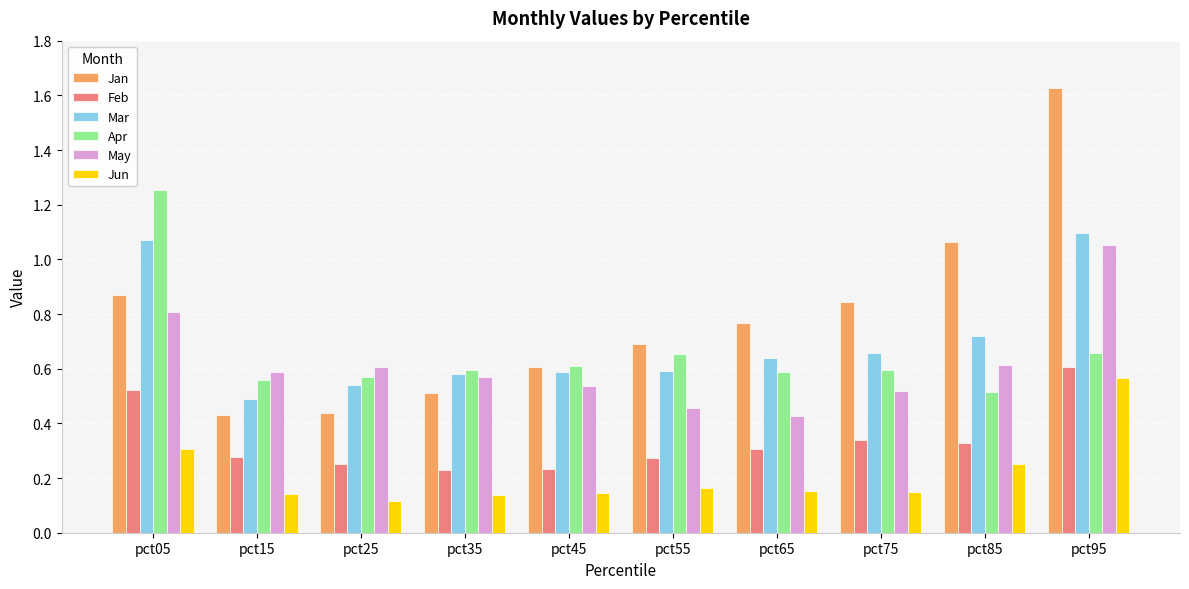

At which label is Jan closest to 1?

pct85